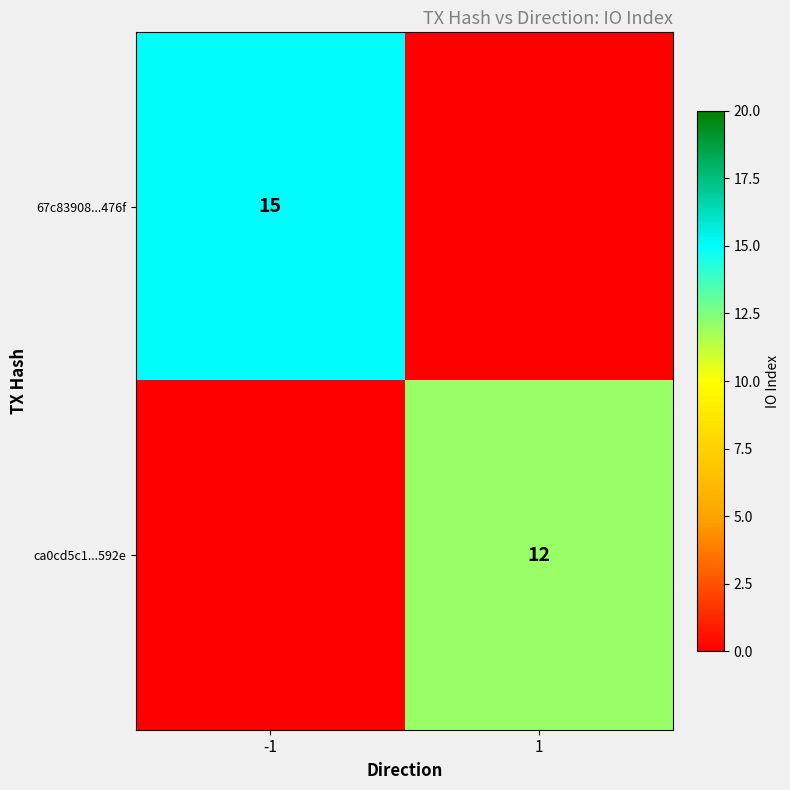

The 67c83908...476f series shows 21 at -1. True or false?

False